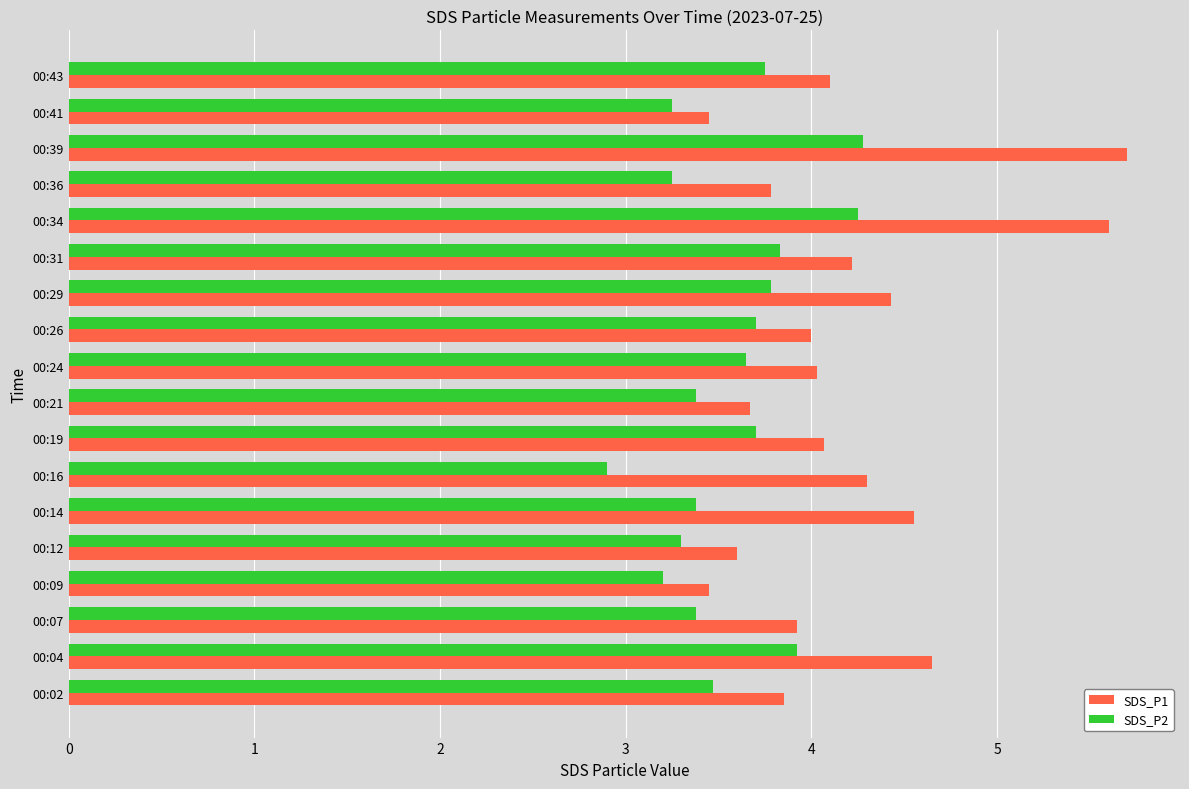

What is the average value of the SDS_P1 series?

4.2